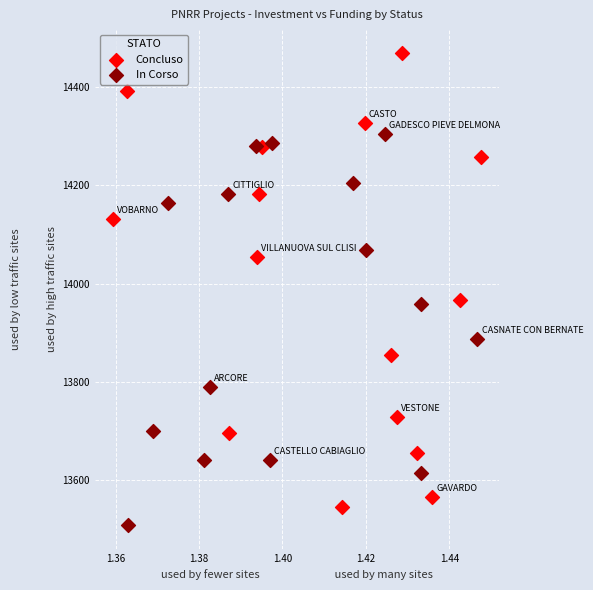

What are all the series names shown in the legend?

Concluso, In Corso